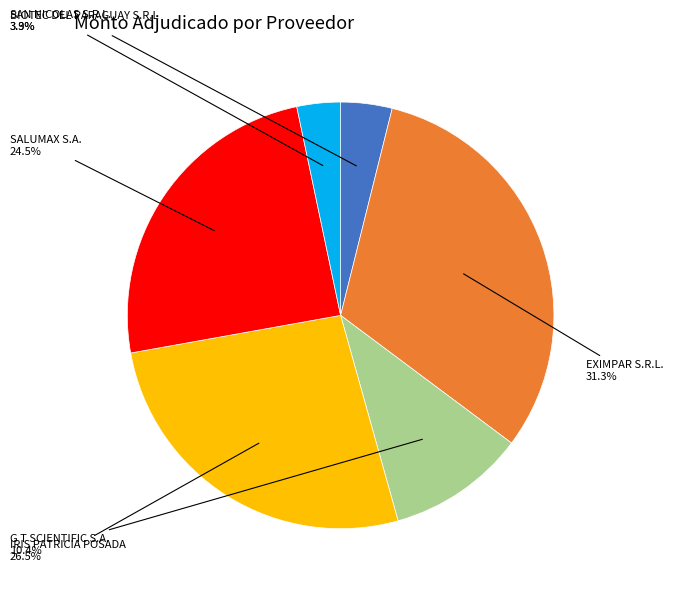

Is there any slice that represents more than half of the pie?

No